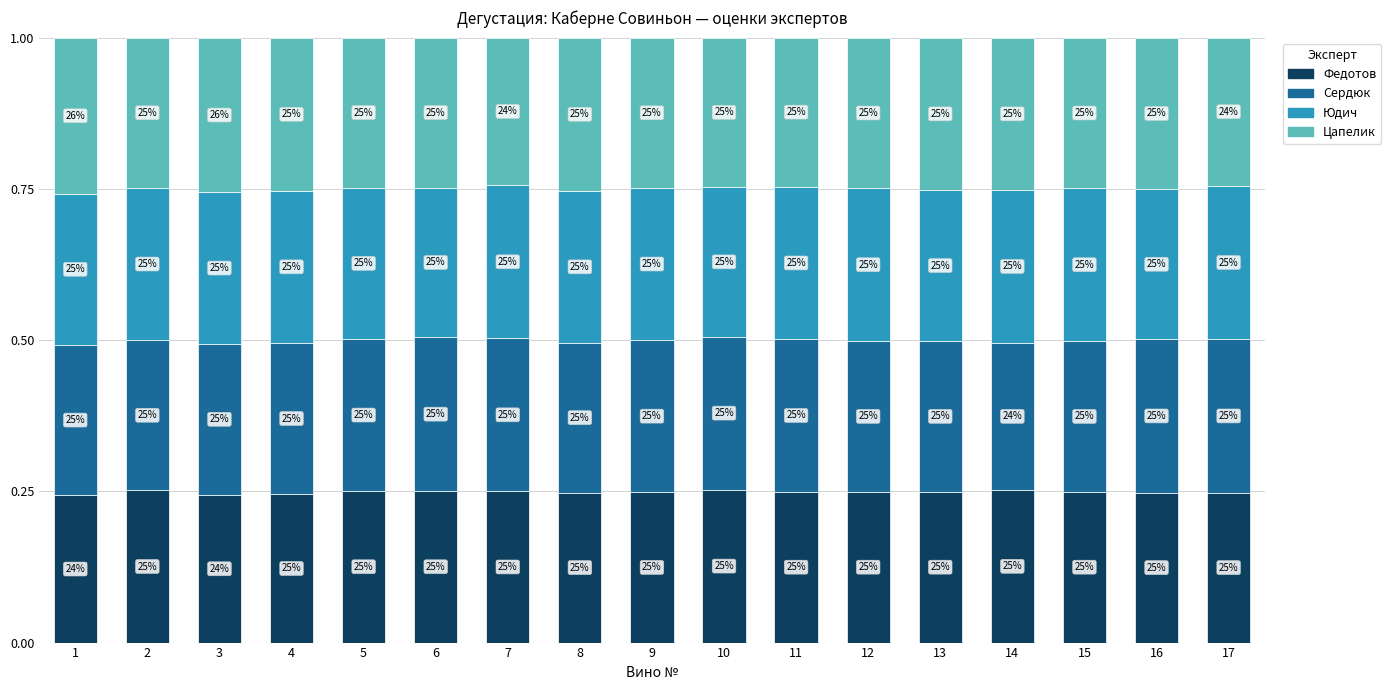

Between 1 and 4, which series saw the biggest shift?

Цапелик